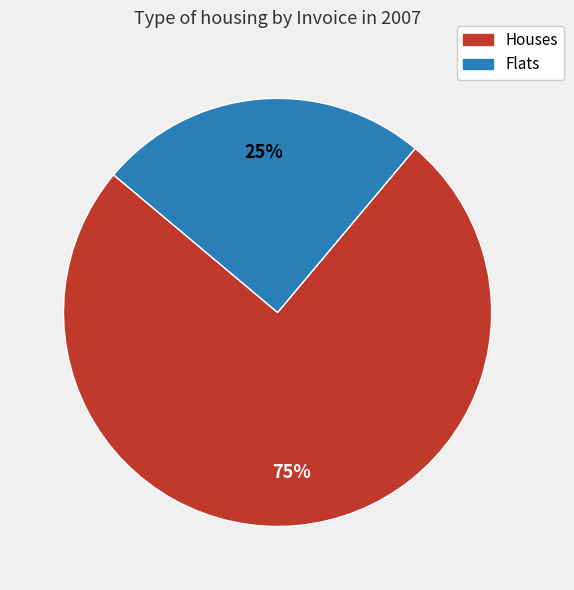

To the nearest percent, what is the average slice percentage?

50%